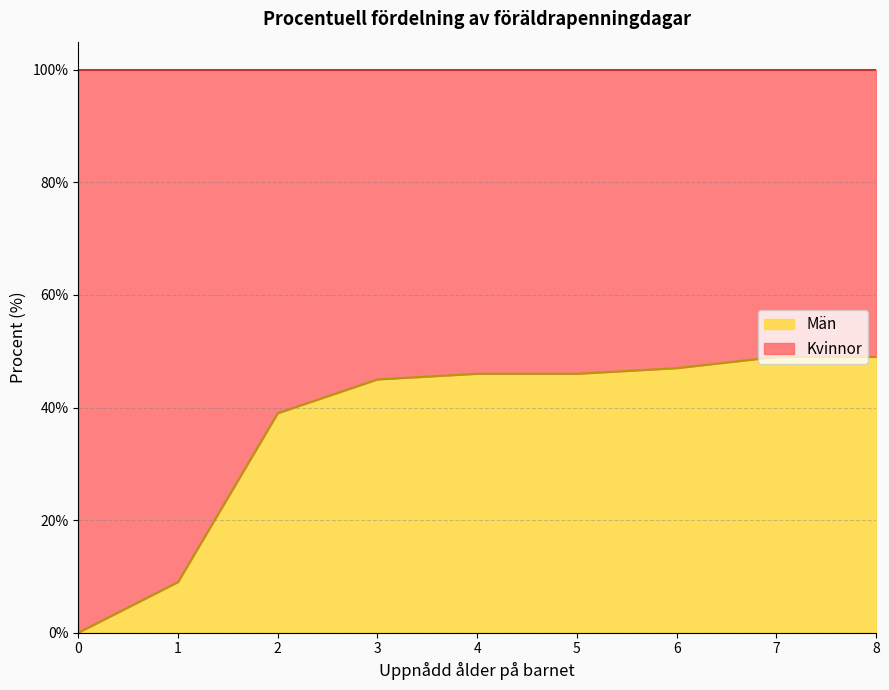

Read the value at 1, to the nearest 5.

10